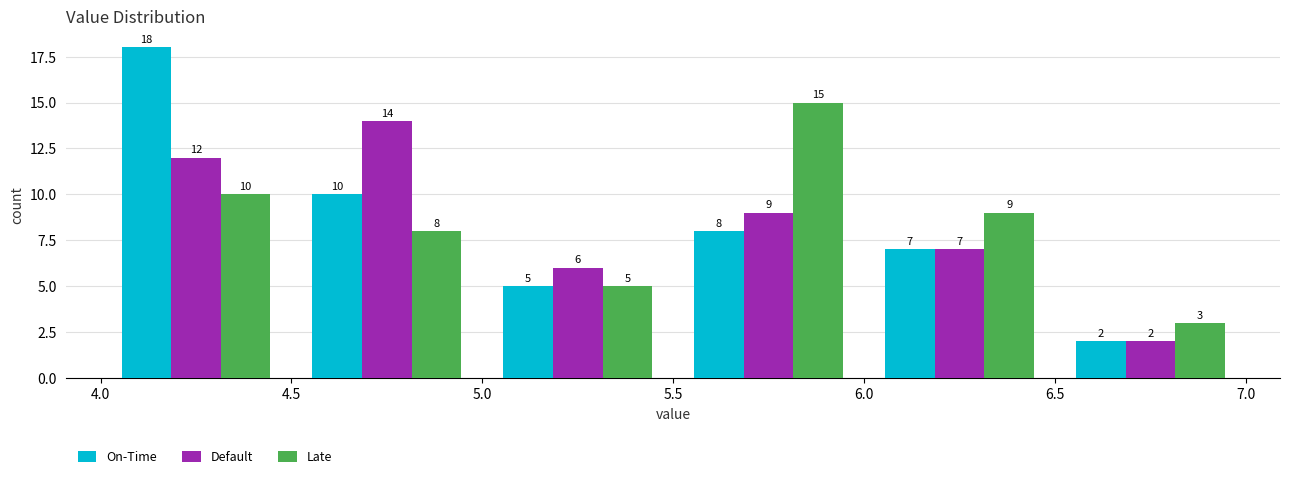

What is the height of the Default bar covering 4.0 to 4.5 on the x-axis?

12